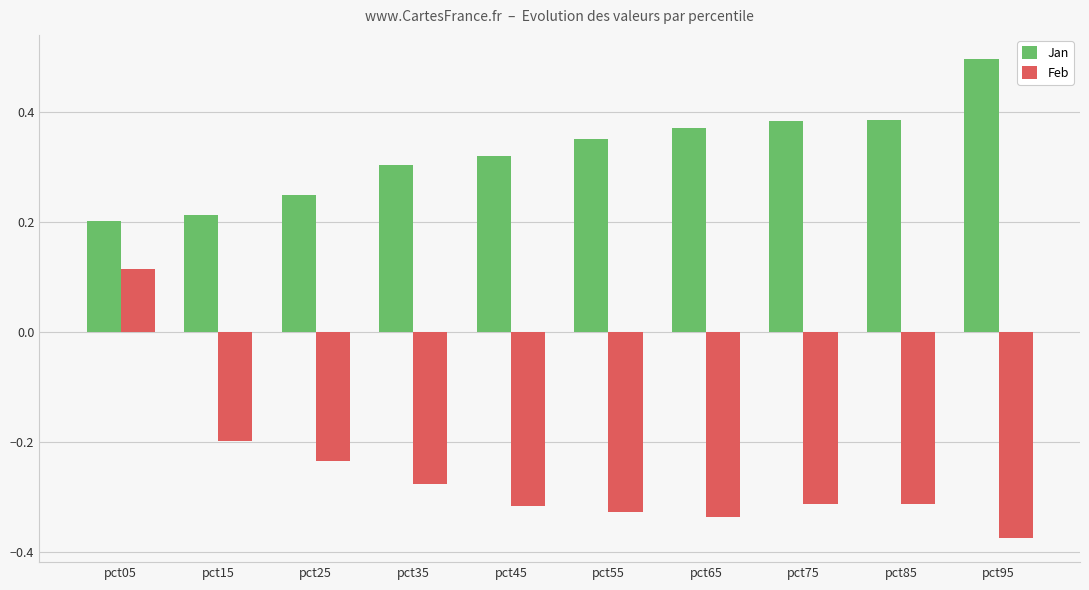

Which label corresponds to the largest value in the chart?

pct95